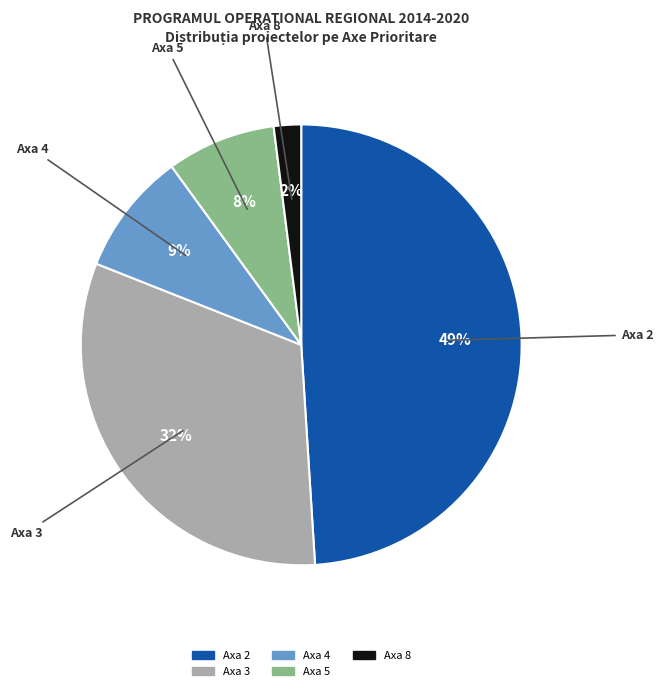

Does any single category account for the majority?

No